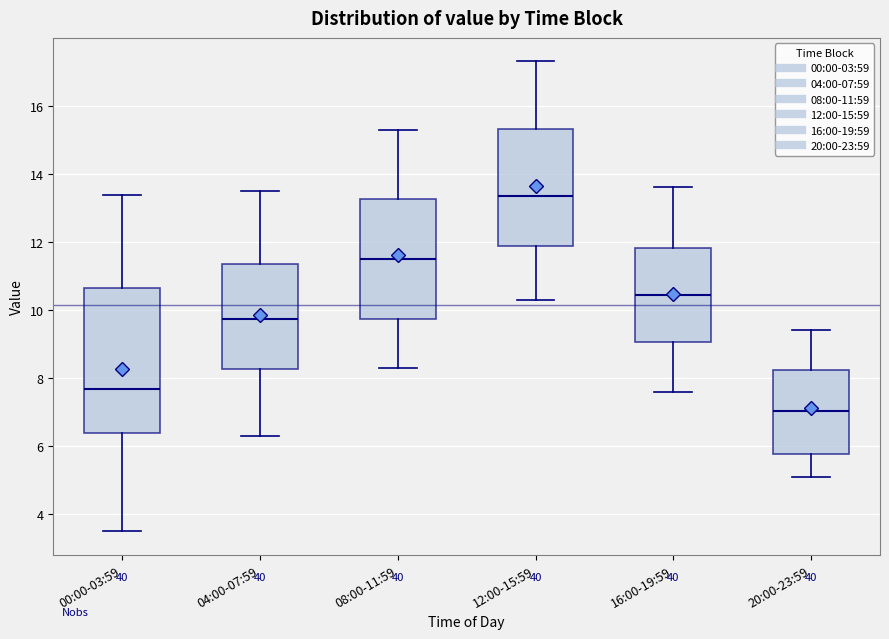

Where does the lower whisker of the box for 08:00-11:59 end on the y-axis? The values are not printed on the chart, so give them approximately, as read against the axis.

8.4